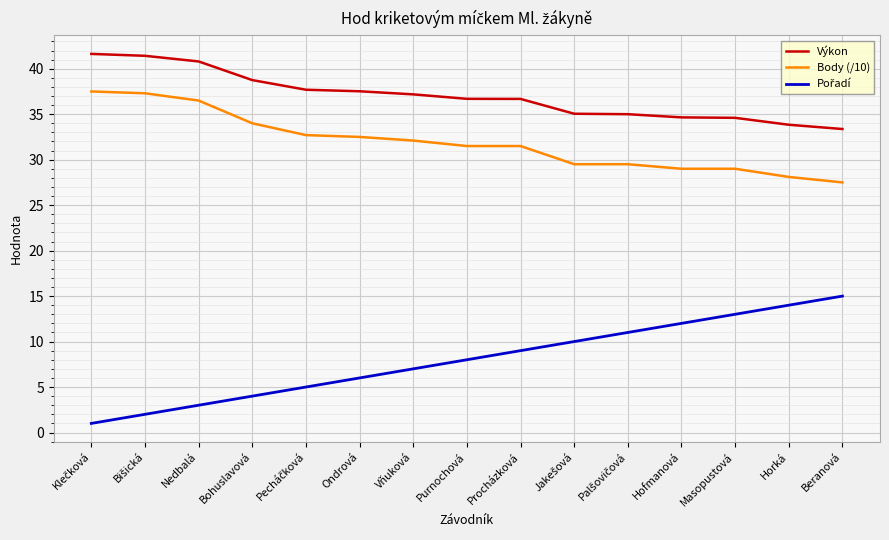

Which series has the largest total across all categories?

Výkon